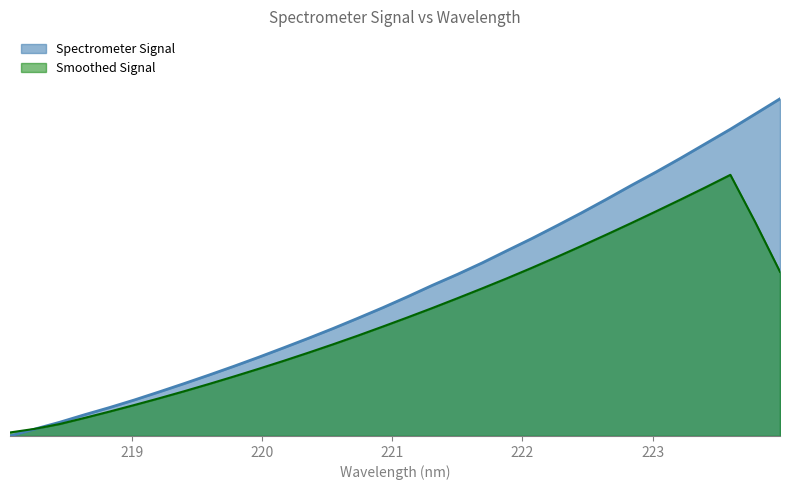

Does the chart display data point markers on the line(s)?

No